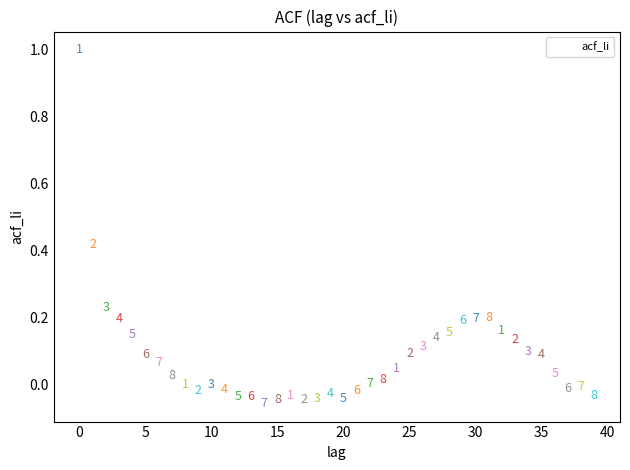

What is the range of Y values (max minus min)?

1.1